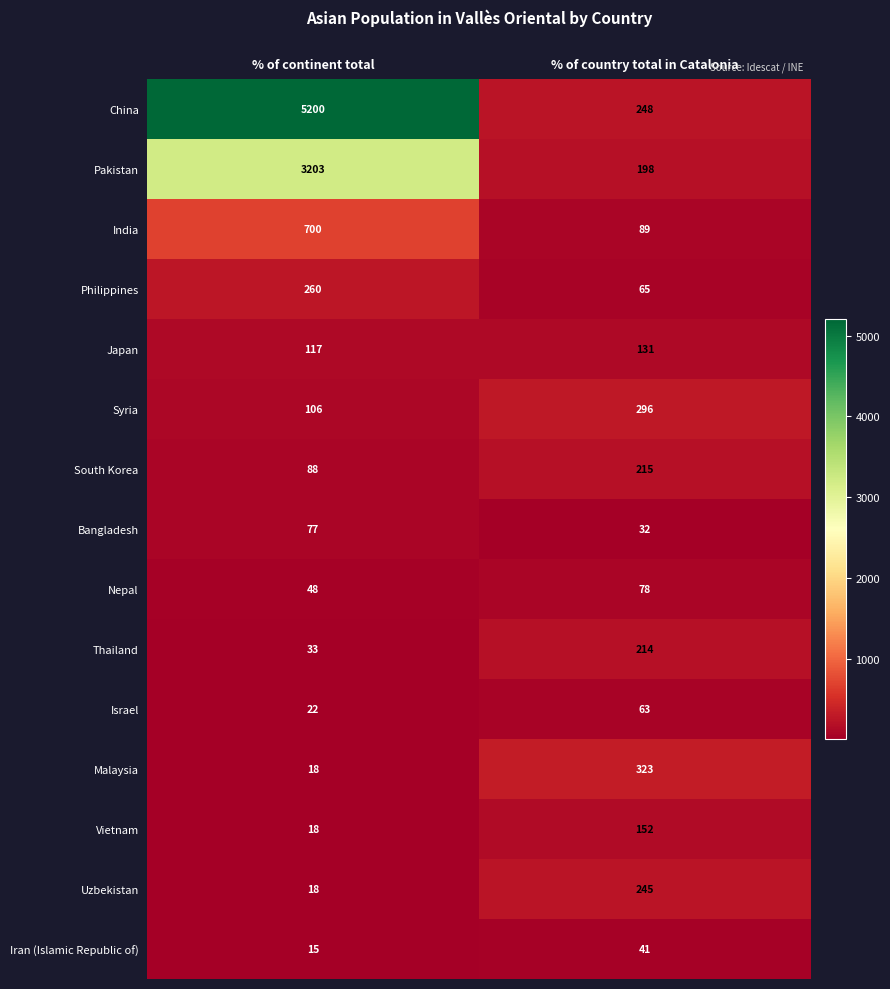

At which label is Philippines closest to 162?

% of country total in Catalonia